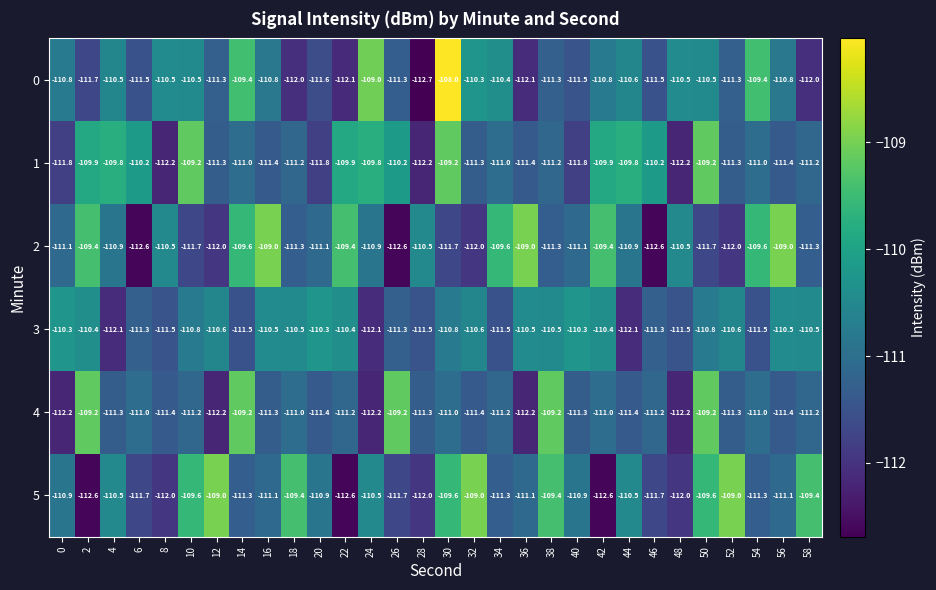

What is the difference between the 2 values at 12 and 6?

0.6